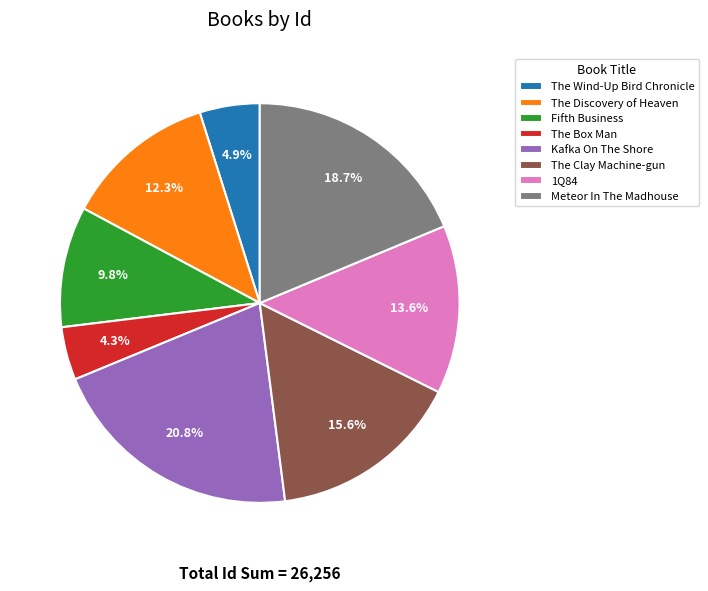

Which has a higher value, 1Q84 or The Clay Machine-gun?

The Clay Machine-gun